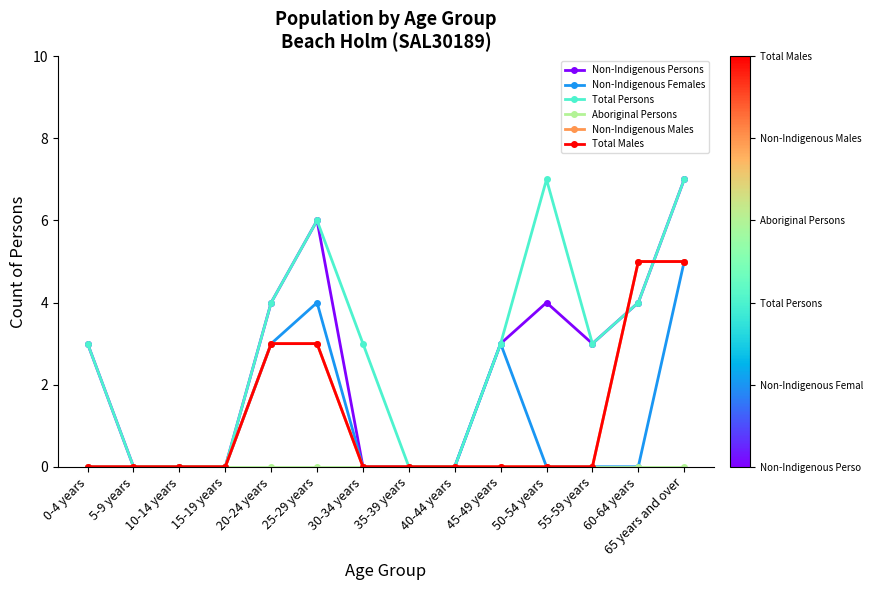

At which category does the chart reach its peak across all series?

65 years and over